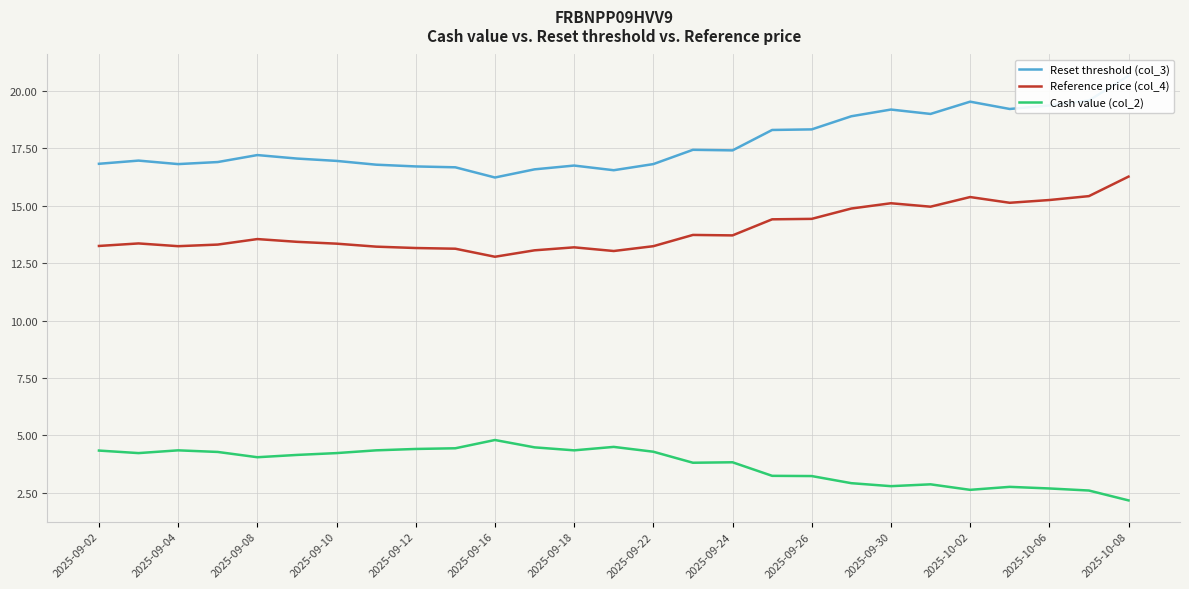

The value of Reference price (col_4) at 25 is 5.4. True or false?

False